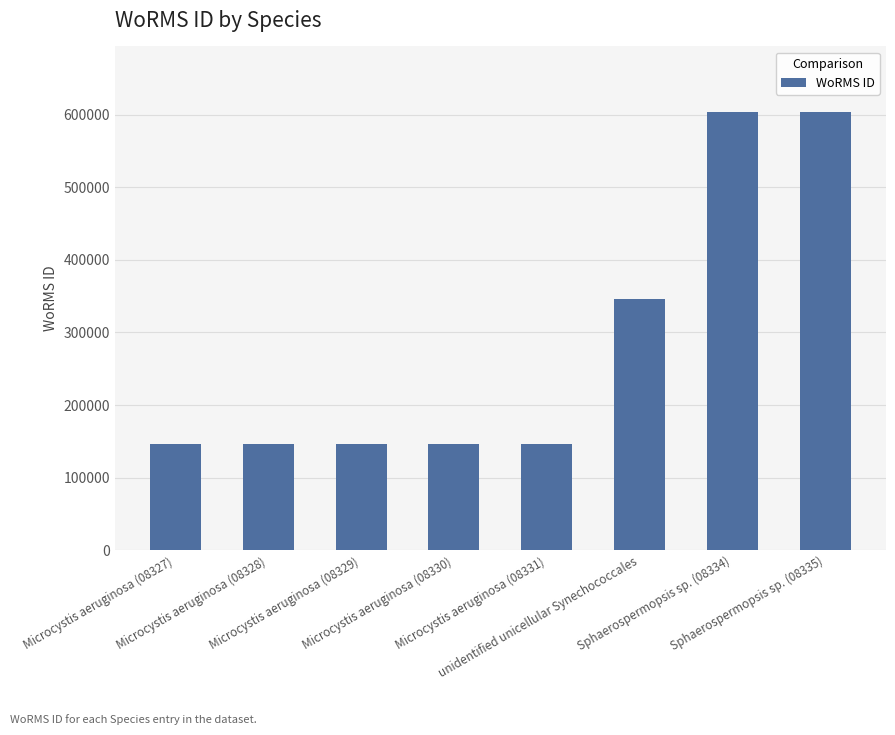

Are the bars horizontal?

No